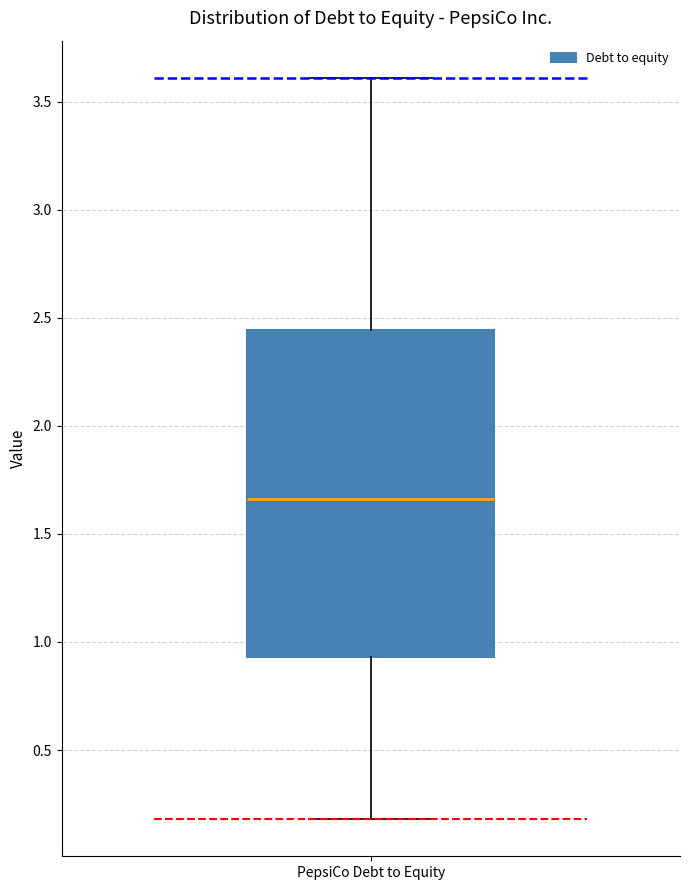

Transcribe this box plot: give where the median line is, the range the box spans, and where the two whiskers end, as read against the y-axis. The values are not printed on the chart, so give them approximately, as read against the axis.

median 1.65, box 0.95 to 2.45, whiskers 0.20 to 3.60